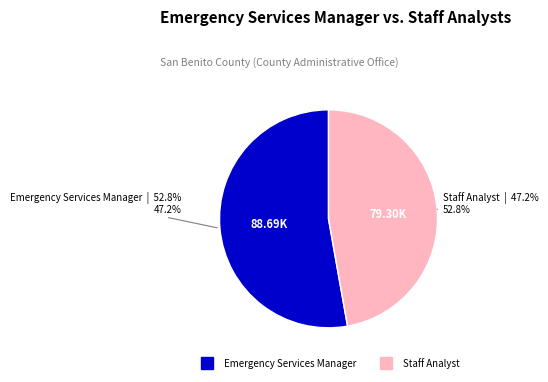

To the nearest percent, what portion does Staff Analyst represent?

47%